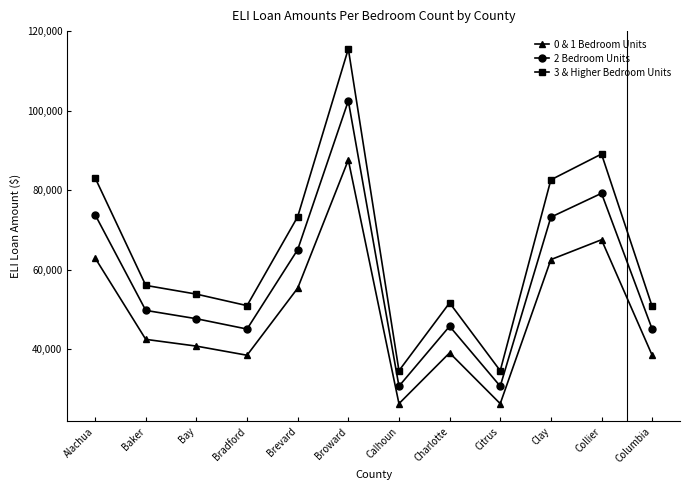

At how many categories does at least one series exceed 79864?

4